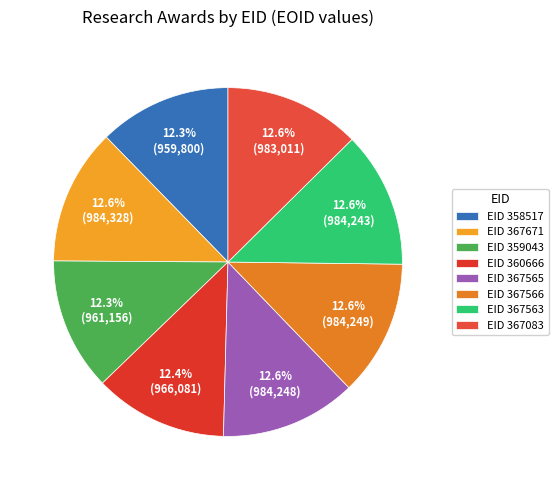

Is there any slice that represents more than half of the pie?

No